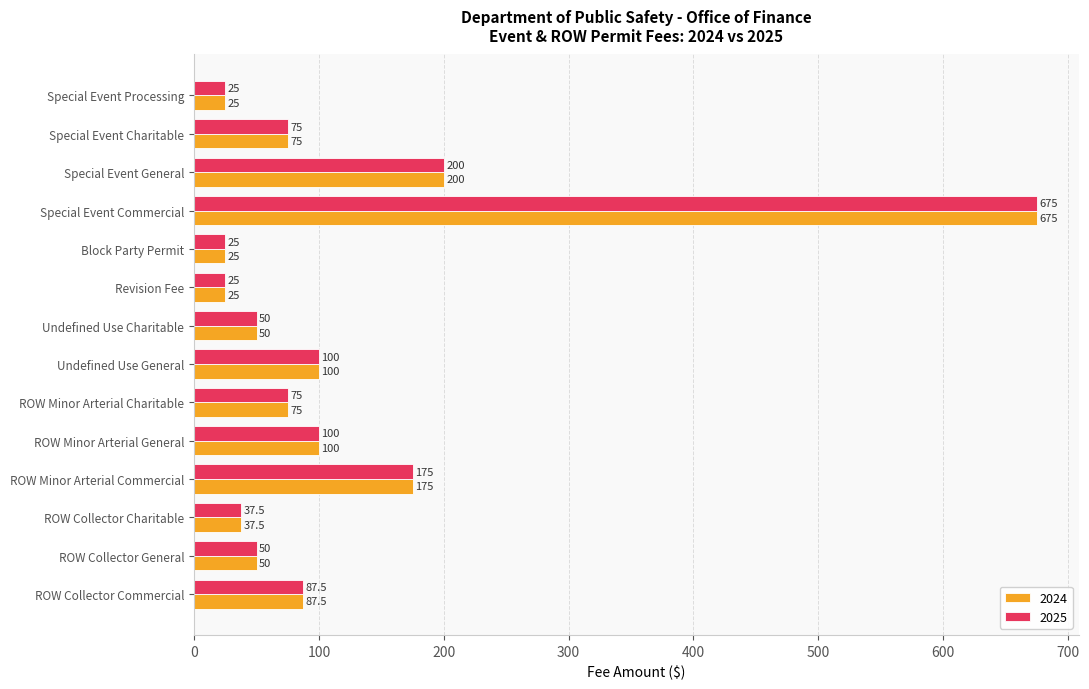

At which label is 2025 closest to 350?

Special Event General